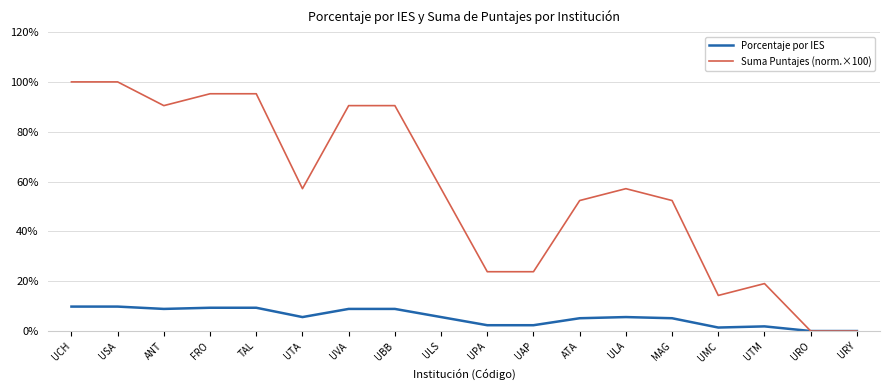

What is the difference between the second highest and second lowest values in the Suma Puntajes (norm.×100) series?

100.0